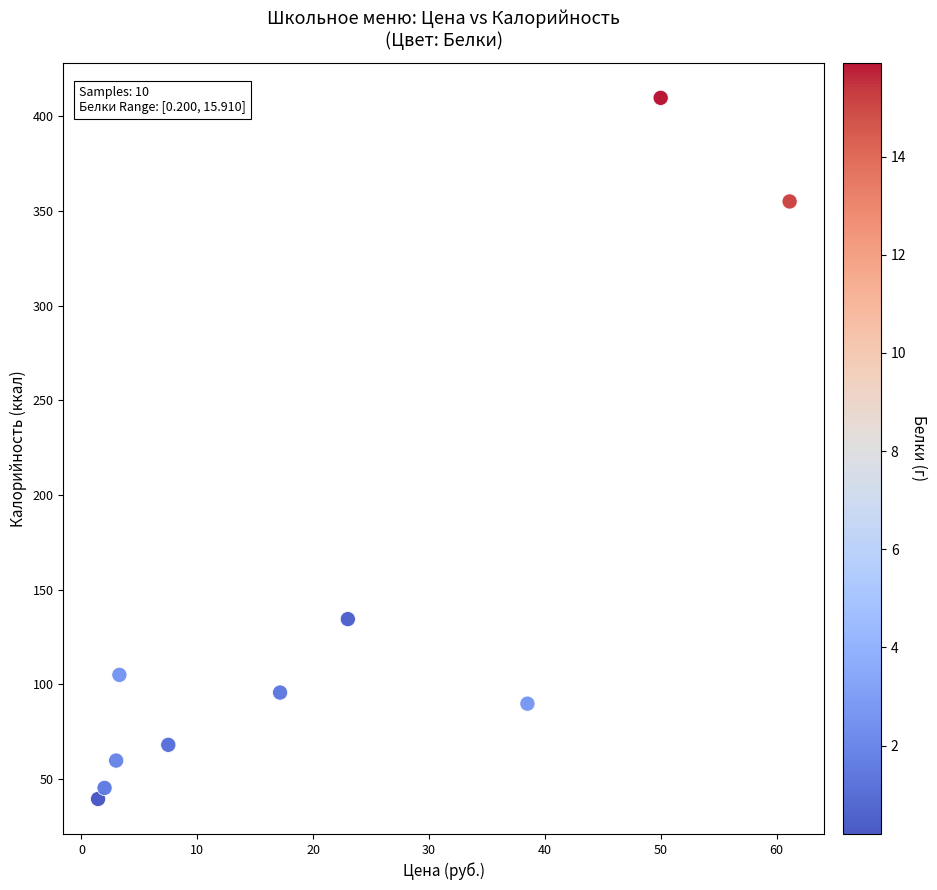

What Y value in the scatter plot is closest to 224?

134.4